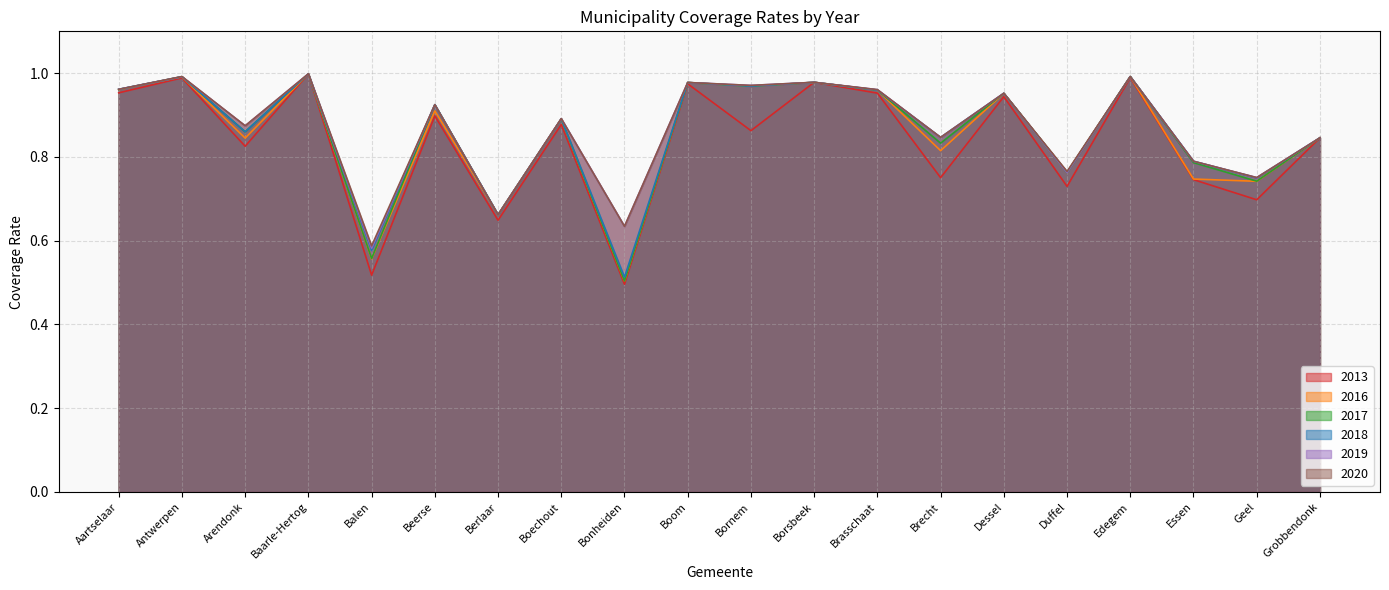

True or false: 2016 and 2017 intersect in this chart.

False